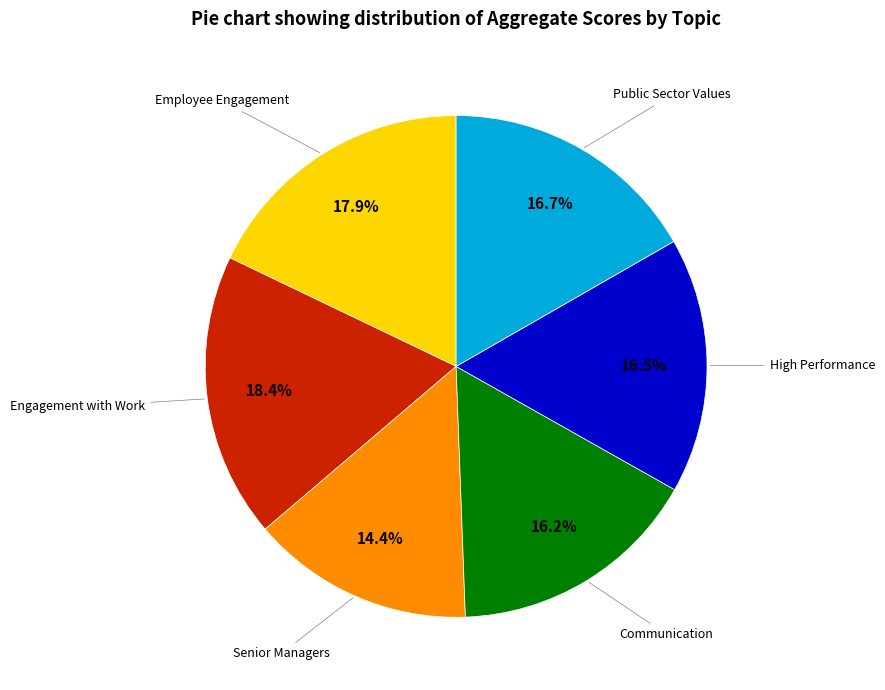

Is there a majority slice in this chart?

No